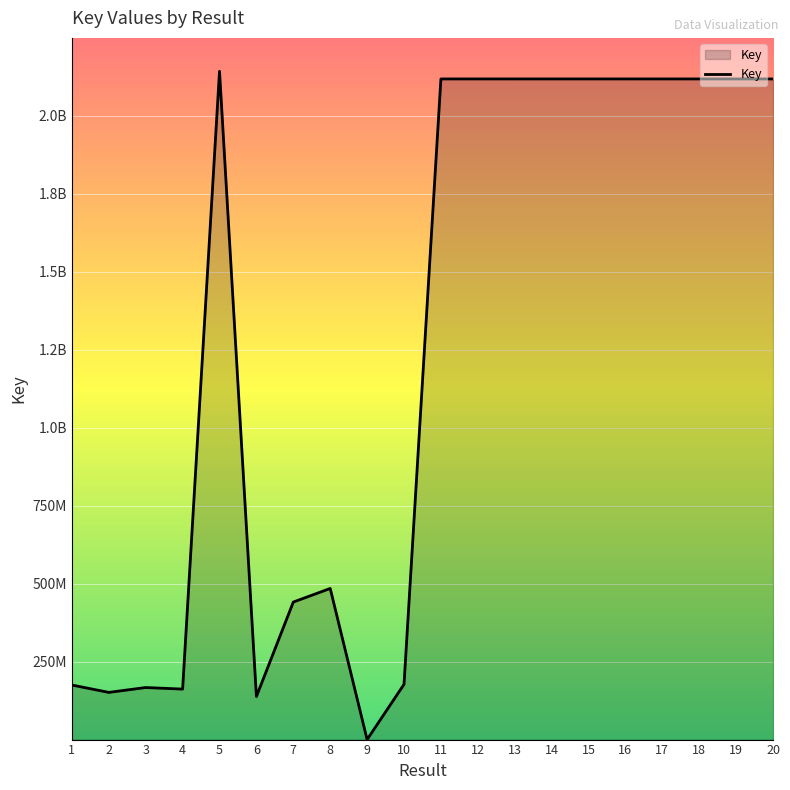

What is the minimum value shown in the chart?

315250